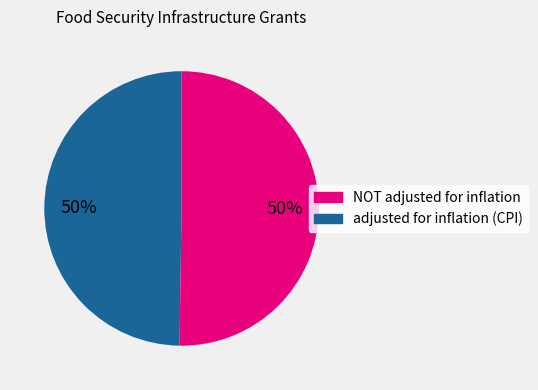

To the nearest percent, what is the average slice percentage?

50%